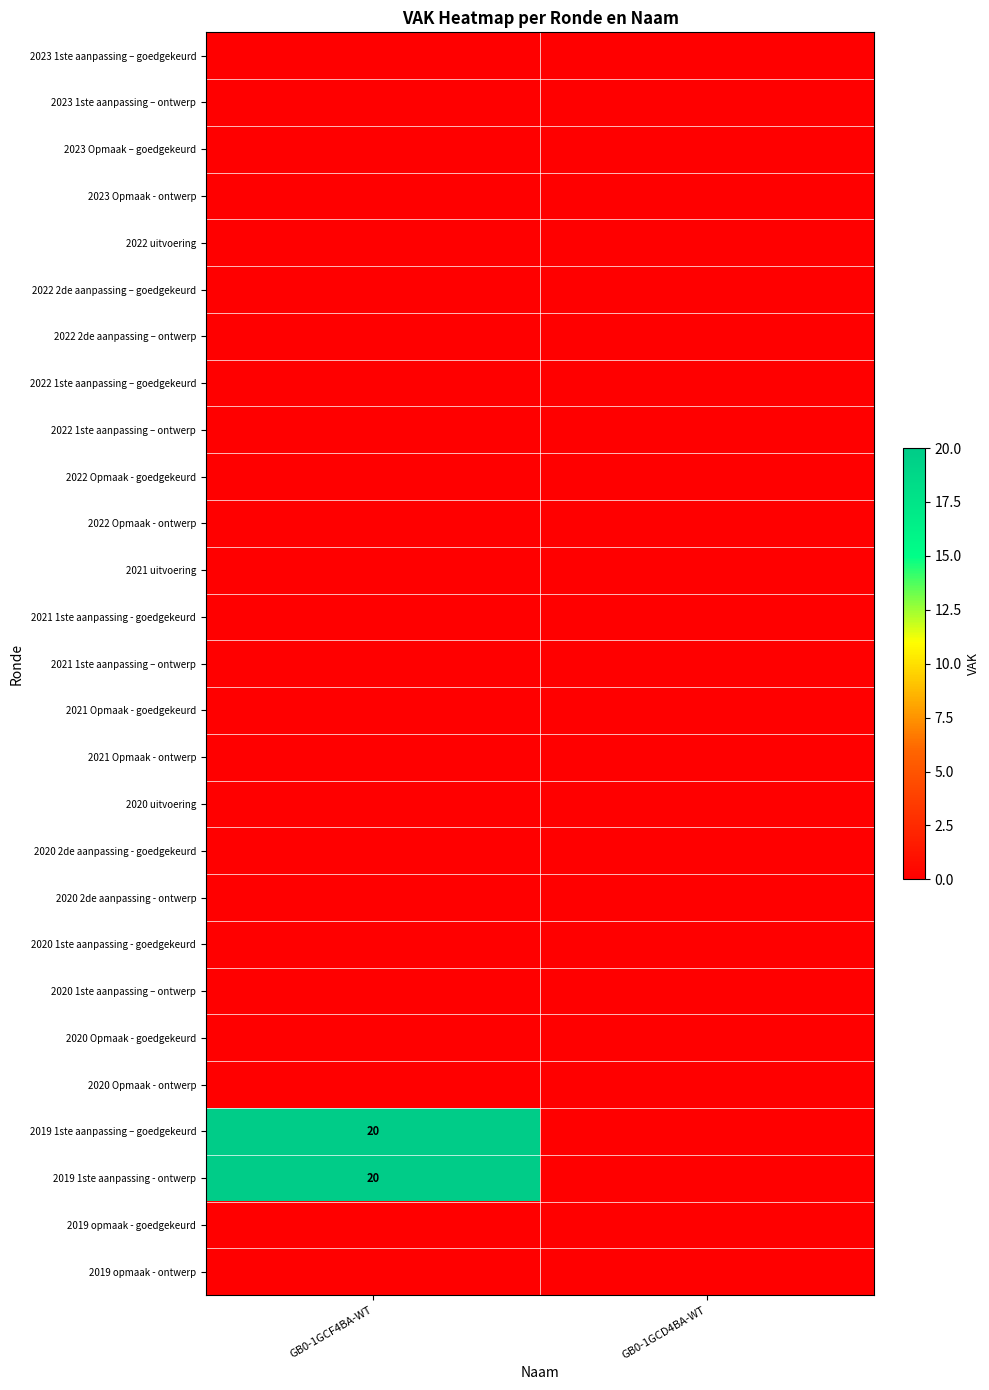

What is the maximum value shown in the chart?

20